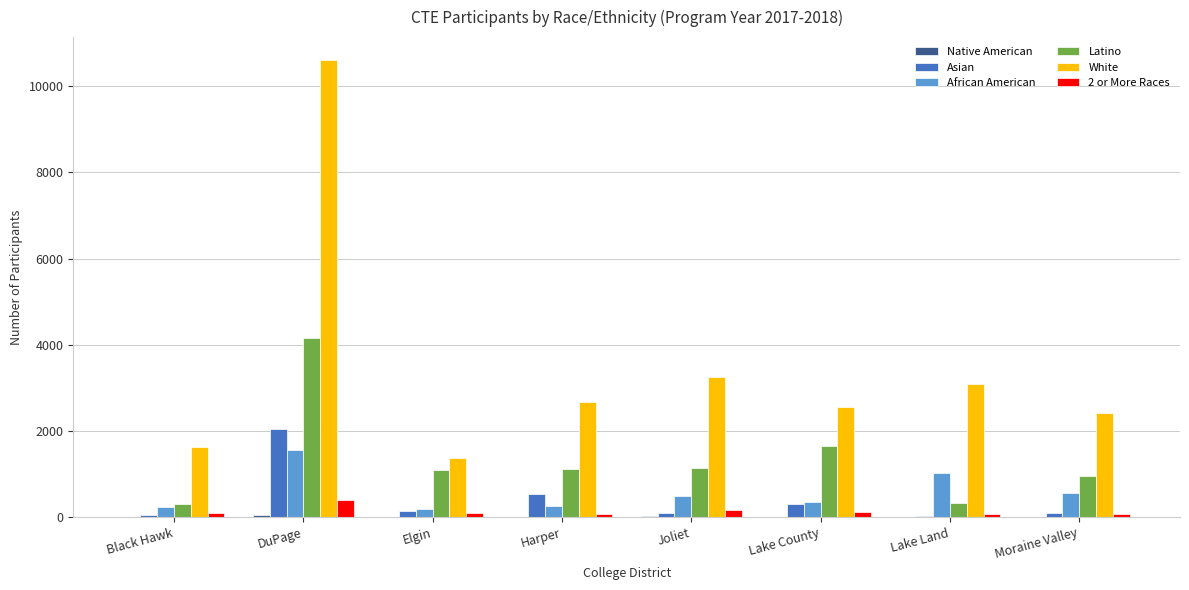

At which category is the sum across all series the highest?

DuPage